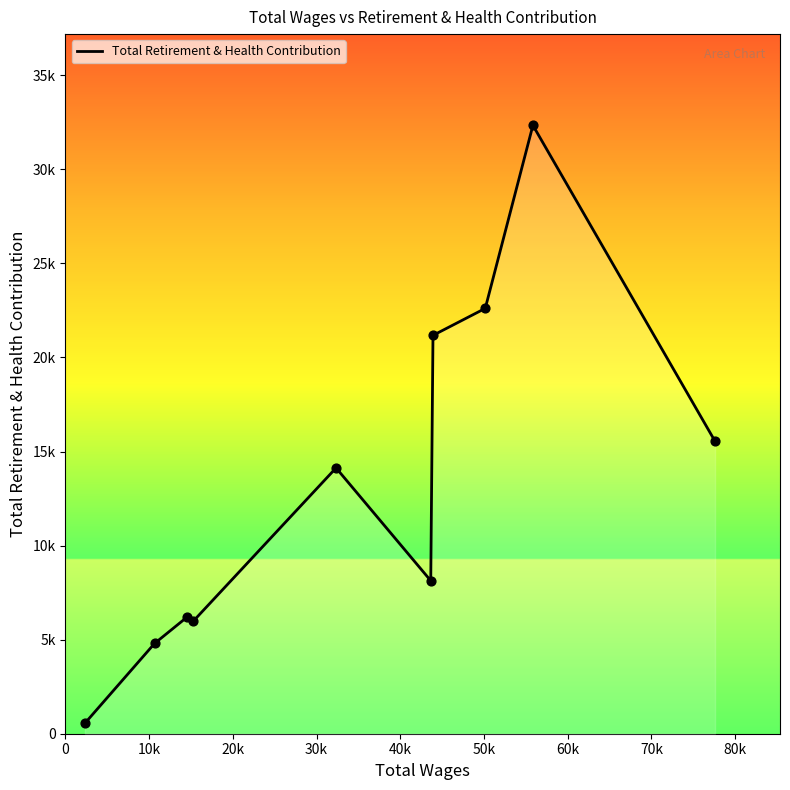

Is this an area chart (filled region under the line)?

Yes